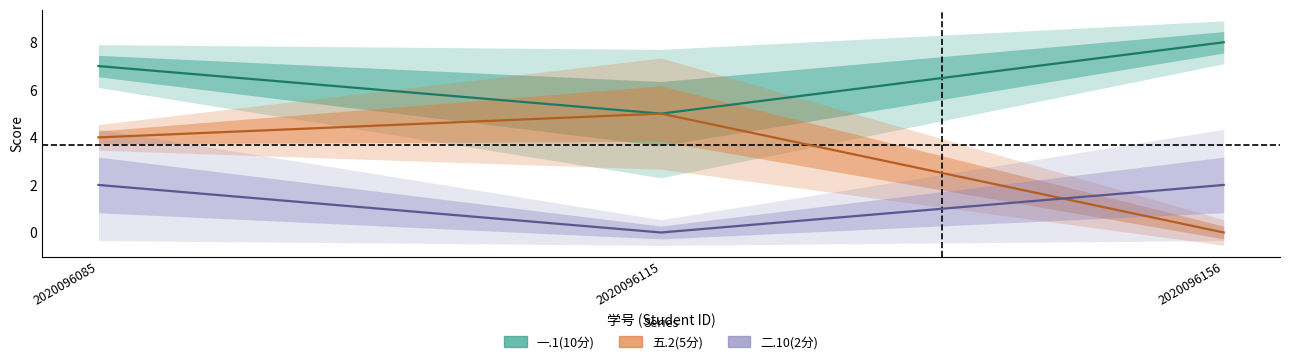

Which series has the largest total across all categories?

一.1(10分)